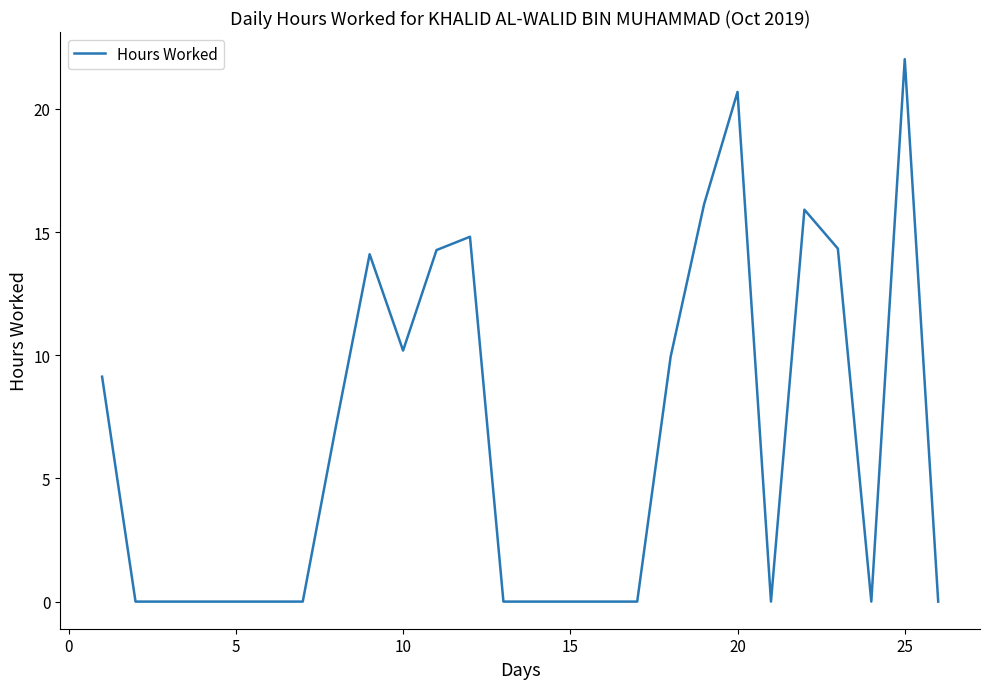

What is the maximum value shown in the chart?

22.0